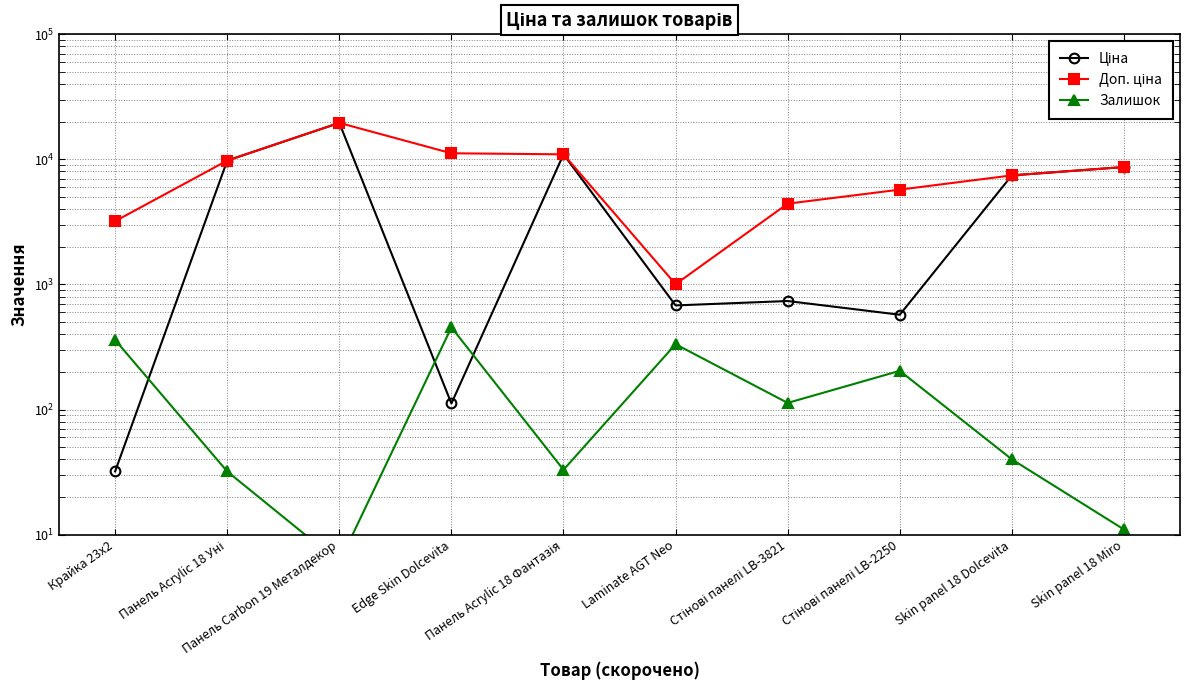

At how many categories does at least one series exceed 6068?

6